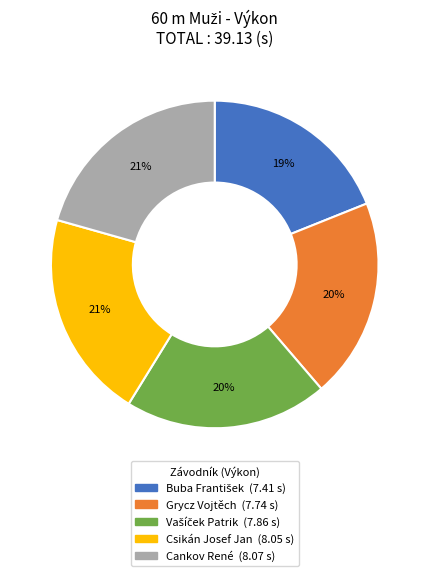

How many segments does this pie chart have?

5